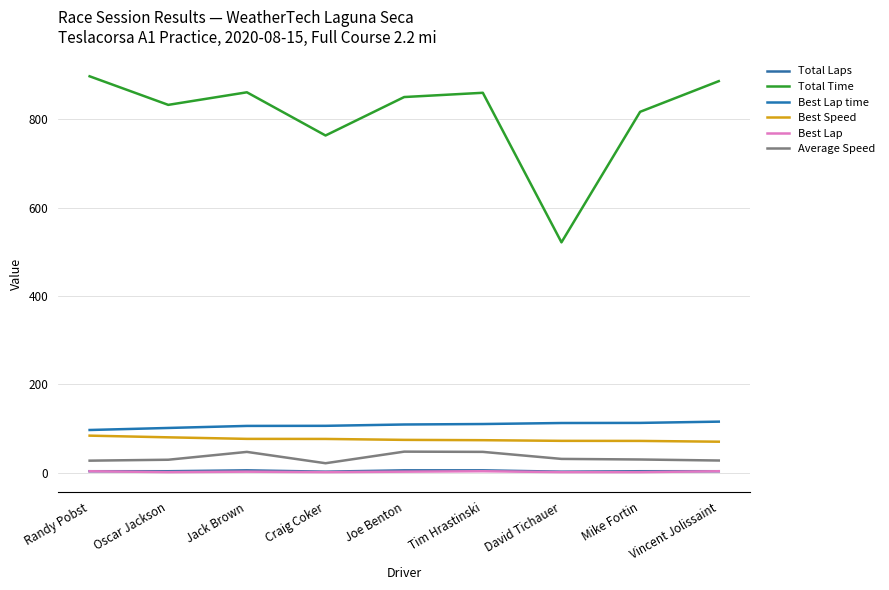

The Total Time series shows 850.5 at Joe Benton. True or false?

True